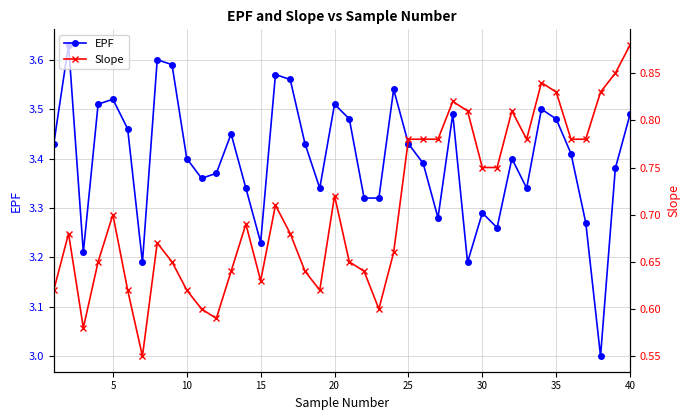

List the series in order of their peak value, lowest first.

Slope, EPF